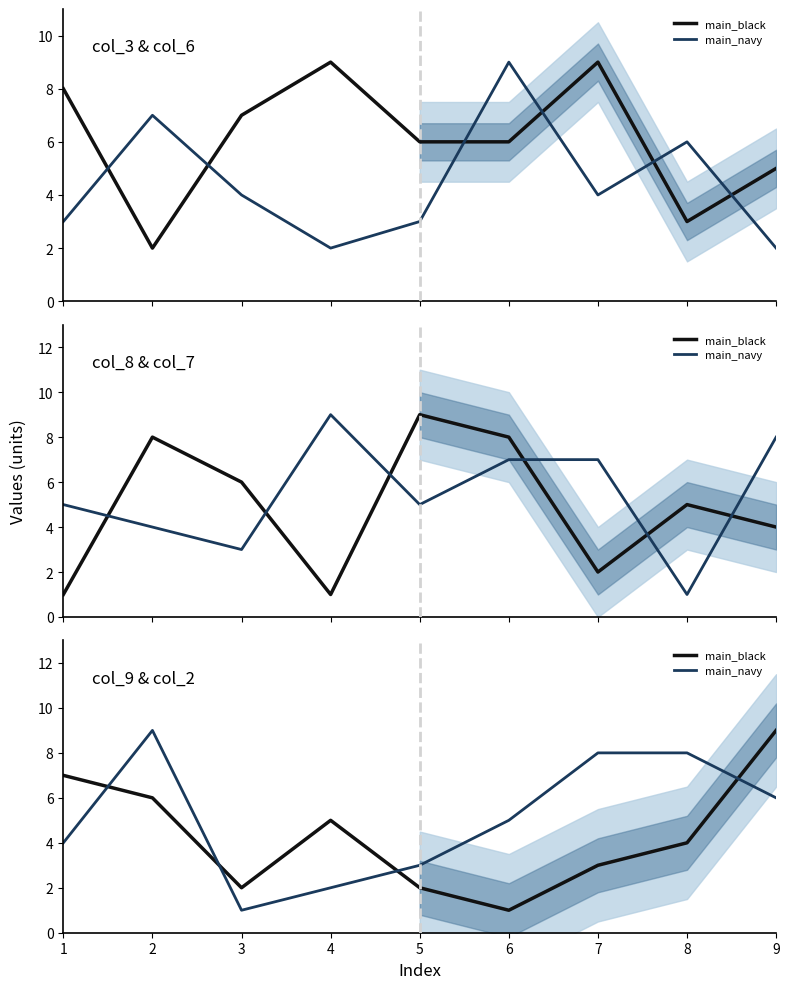

At which label is main_black closest to 5?

4